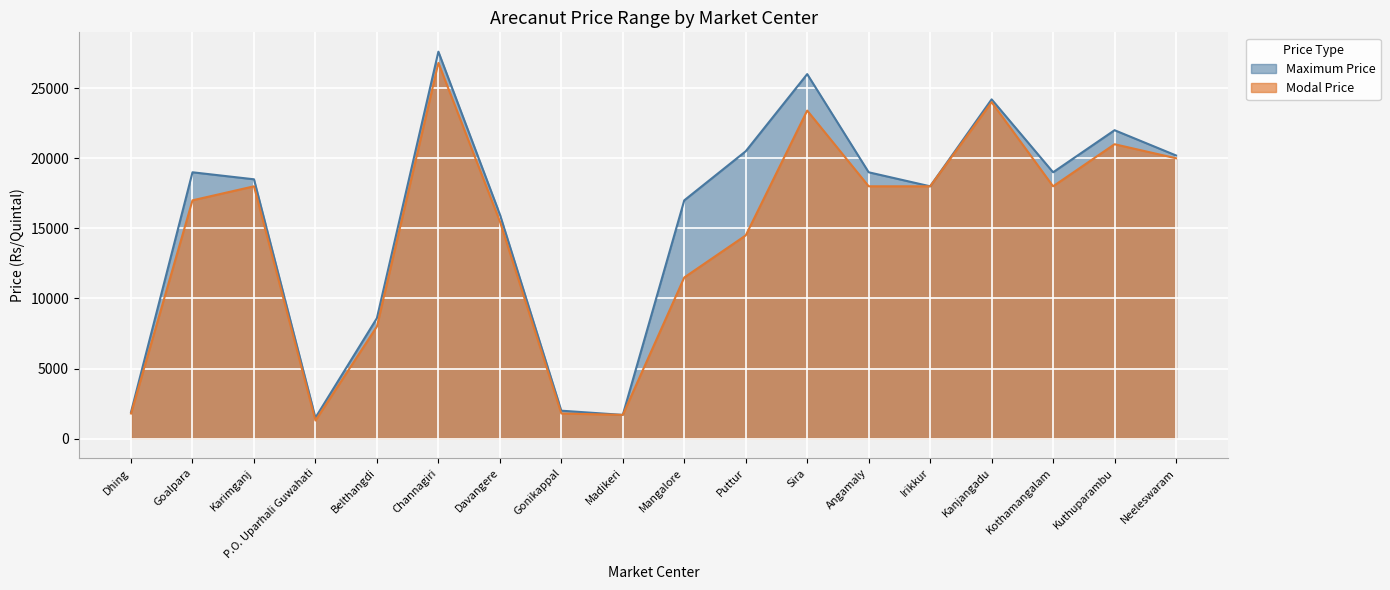

What is the difference between the maximum and minimum values in the Modal Price series?

25499